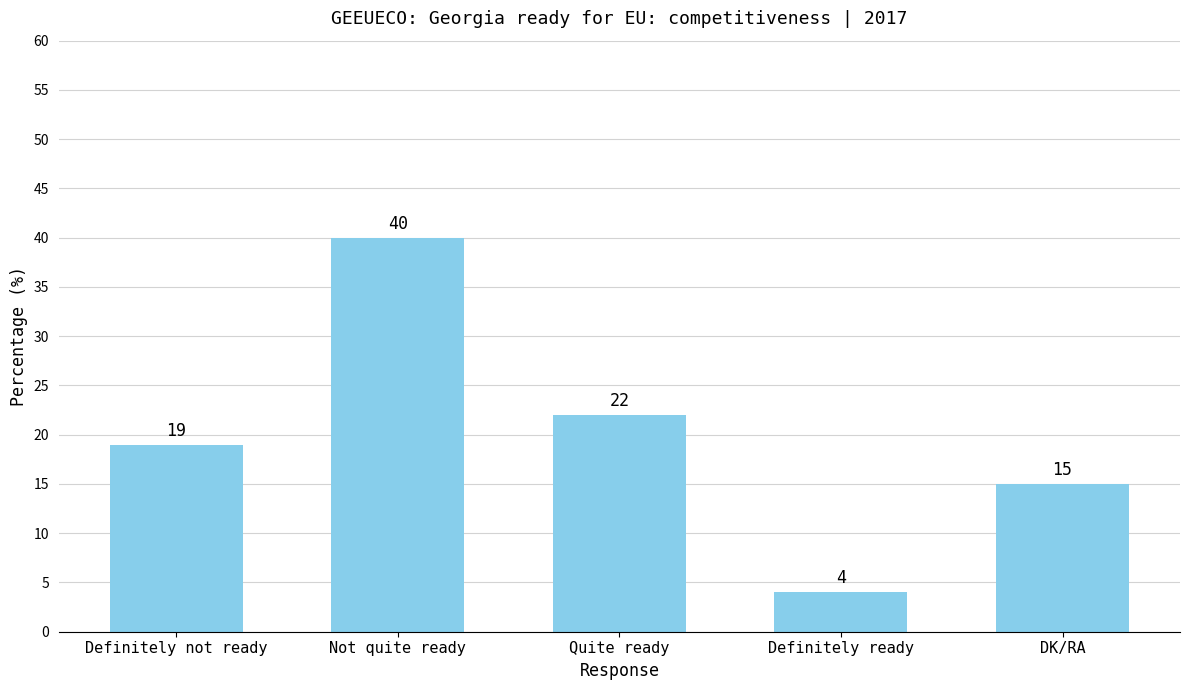

What is the smallest value displayed?

4